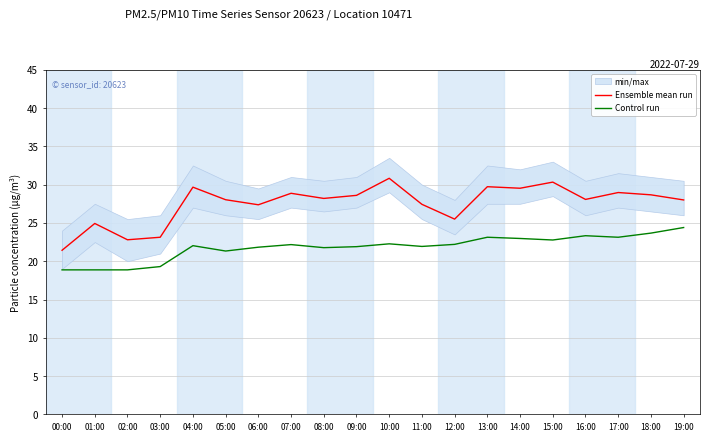

What are all the series names shown in the legend?

Ensemble mean run, Control run